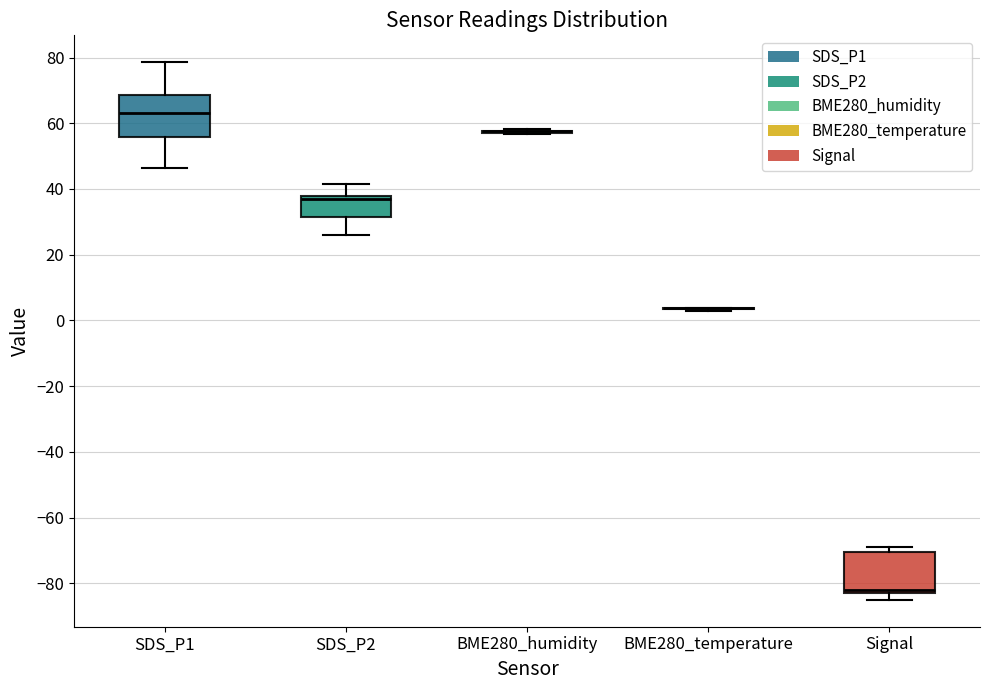

Reading left to right, read every box against the y-axis: the position of its median line, the range the box covers, and the ends of its whiskers. The values are not printed on the chart, so give them approximately, as read against the axis.

SDS_P1: median 62, box 56 to 68, whiskers 46 to 78
SDS_P2: median 36, box 32 to 38, whiskers 26 to 42
BME280_humidity: box collapsed to a line at 58, whiskers 56 to 58
BME280_temperature: box collapsed to a line at 4, whiskers 2 to 4
Signal: median -82 (just above the box's lower edge), box -82 to -70, whiskers -84 to -68